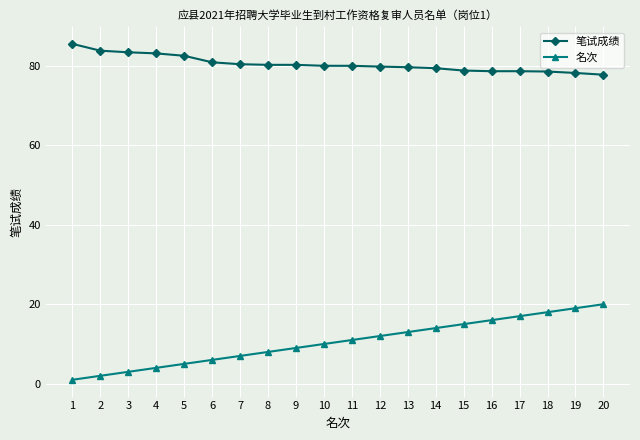

True or false: 名次 has more than 0 points higher than both neighbors.

False